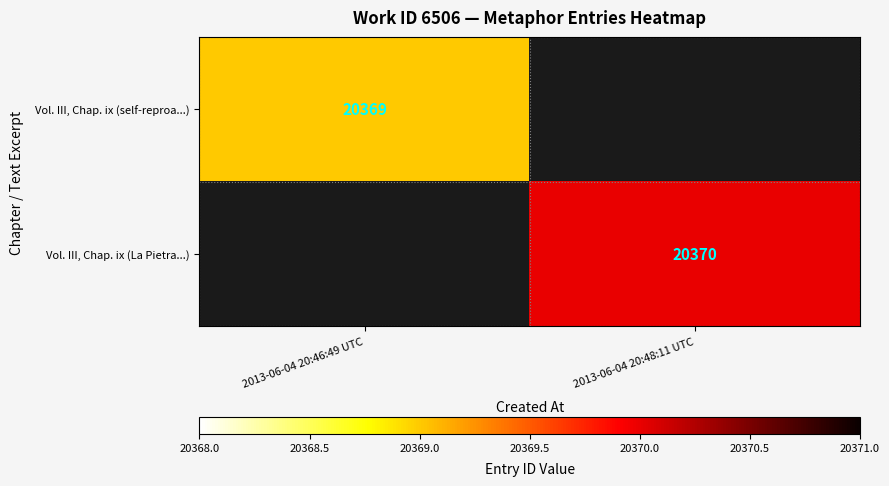

The value of Vol. III, Chap. ix (La Pietra...) at 2013-06-04 20:48:11 UTC is 30689. True or false?

False